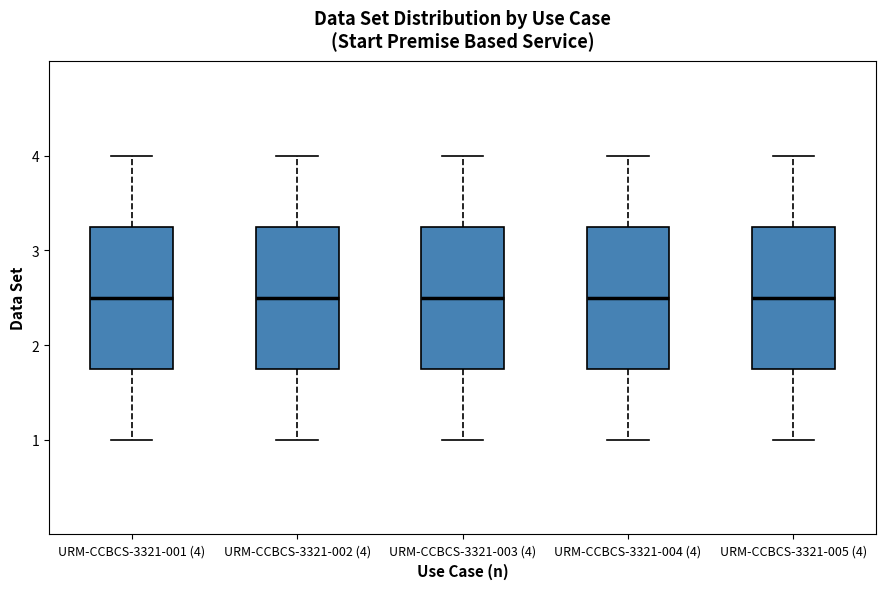

Reading left to right, transcribe this box plot: for each box, give where its median line is, the range the box spans, and where its two whiskers end, as read against the y-axis. The values are not printed on the chart, so give them approximately, as read against the axis.

URM-CCBCS-3321-001 (4): median 2.5, box 1.8 to 3.3, whiskers 1.0 to 4.0
URM-CCBCS-3321-002 (4): median 2.5, box 1.8 to 3.3, whiskers 1.0 to 4.0
URM-CCBCS-3321-003 (4): median 2.5, box 1.8 to 3.3, whiskers 1.0 to 4.0
URM-CCBCS-3321-004 (4): median 2.5, box 1.8 to 3.3, whiskers 1.0 to 4.0
URM-CCBCS-3321-005 (4): median 2.5, box 1.8 to 3.3, whiskers 1.0 to 4.0